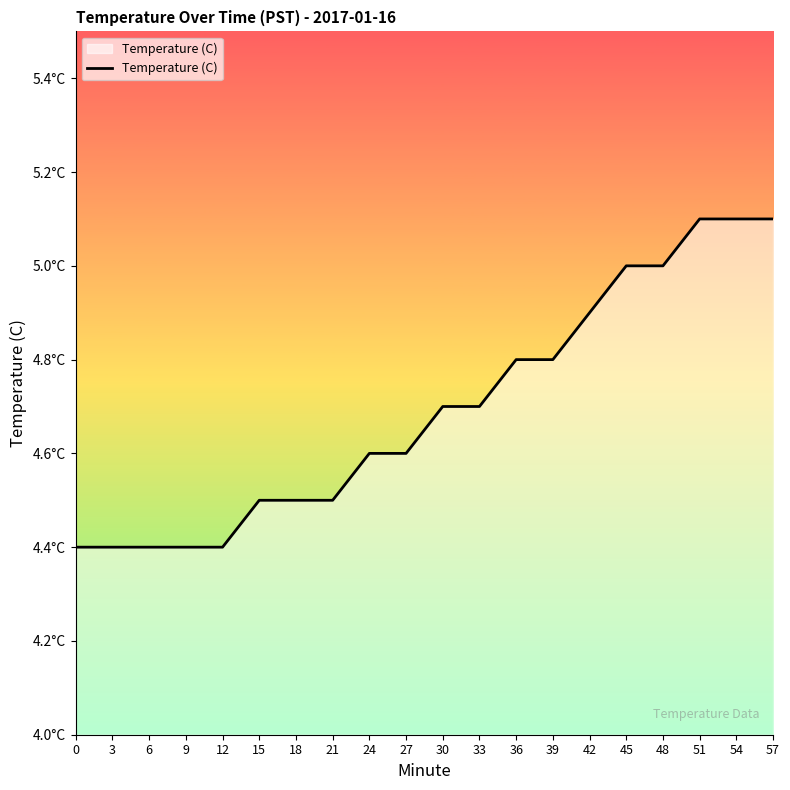

What is the change in value from 12 to 36?

+0.4